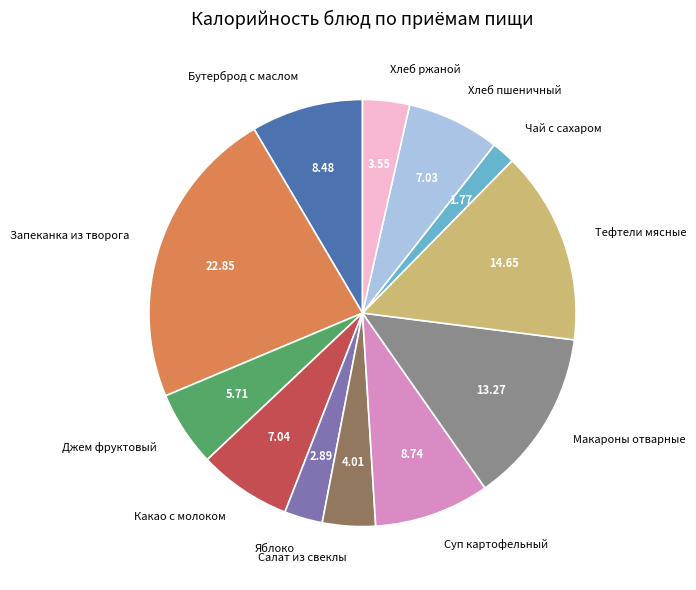

Which slice is the largest?

Запеканка из творога